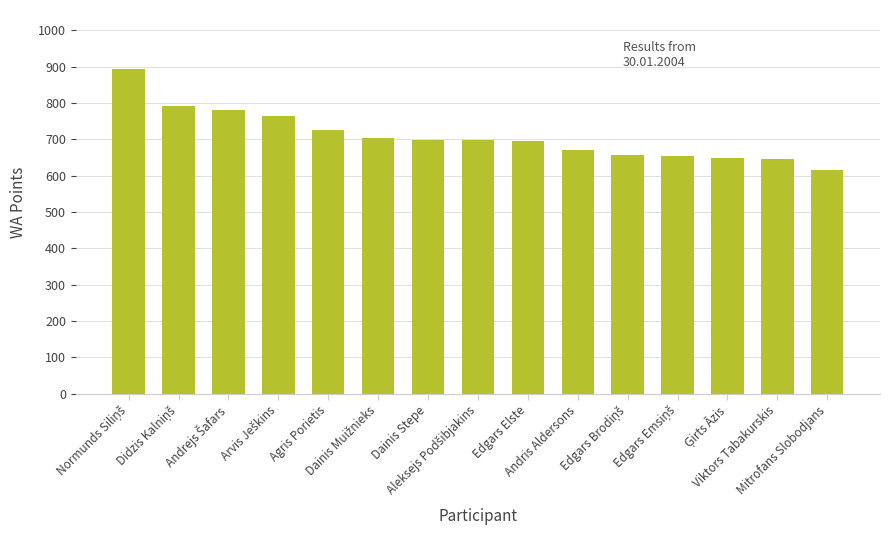

What is the minimum value shown in the chart?

615